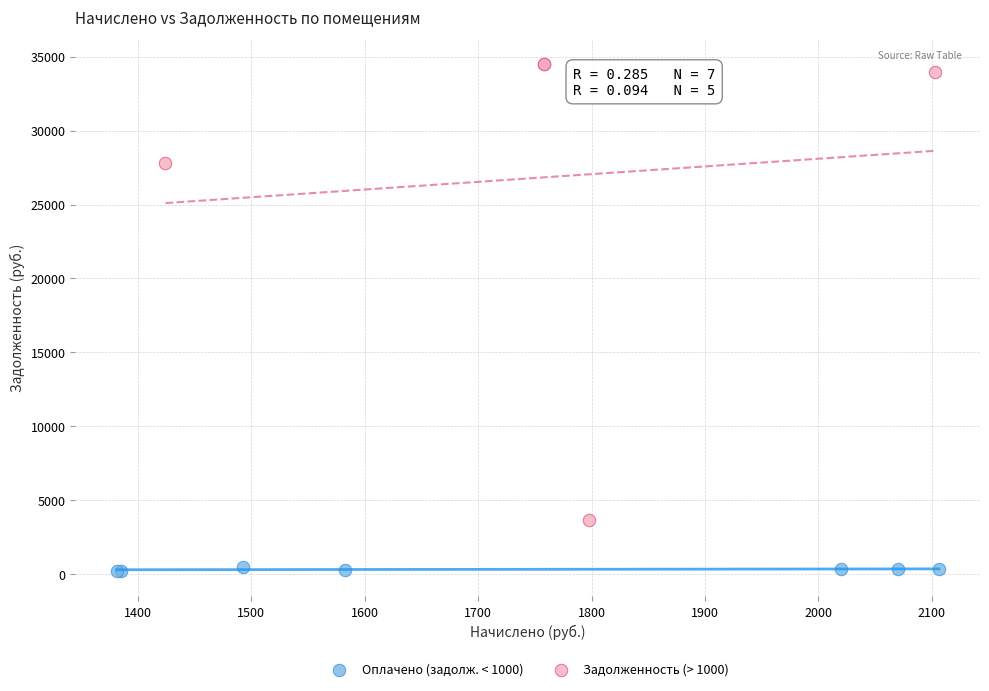

What are all the series names shown in the legend?

Оплачено (задолж. < 1000), Задолженность (> 1000)